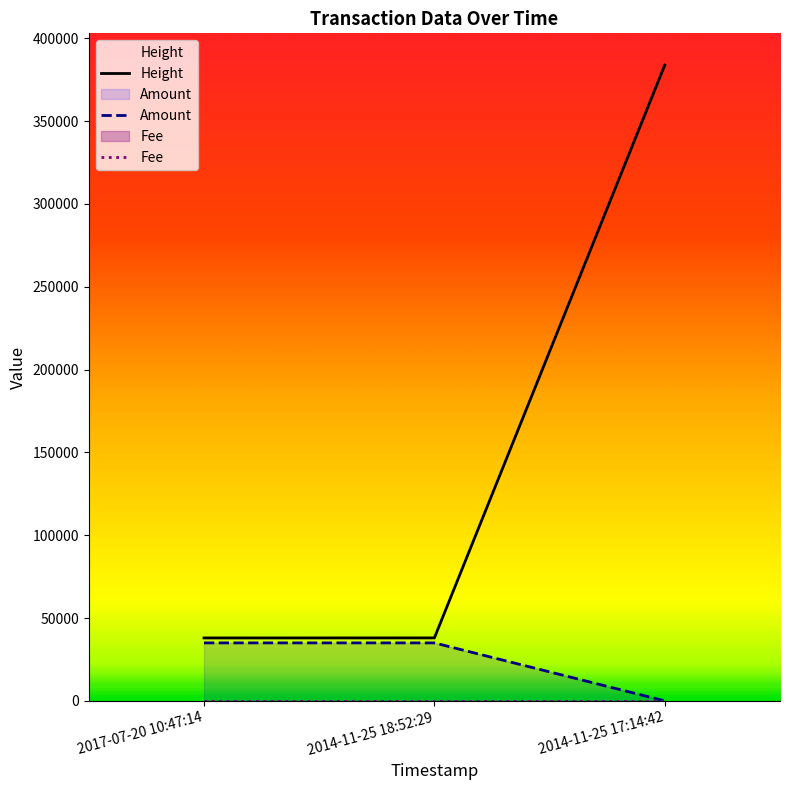

The Height series shows 37985 at 2017-07-20 10:47:14. True or false?

True